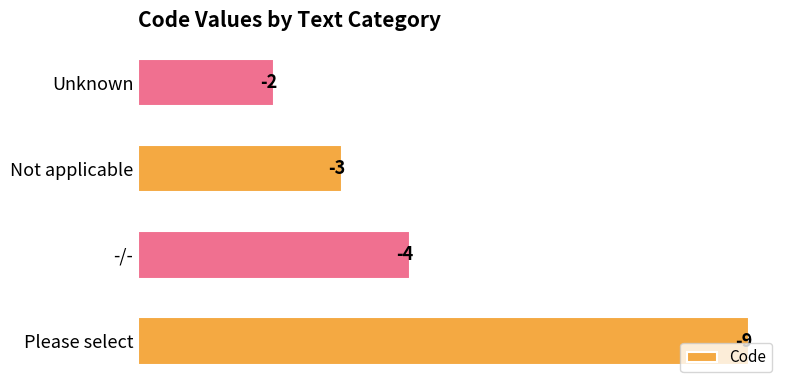

What is the change in value from Not applicable to Unknown?

+1